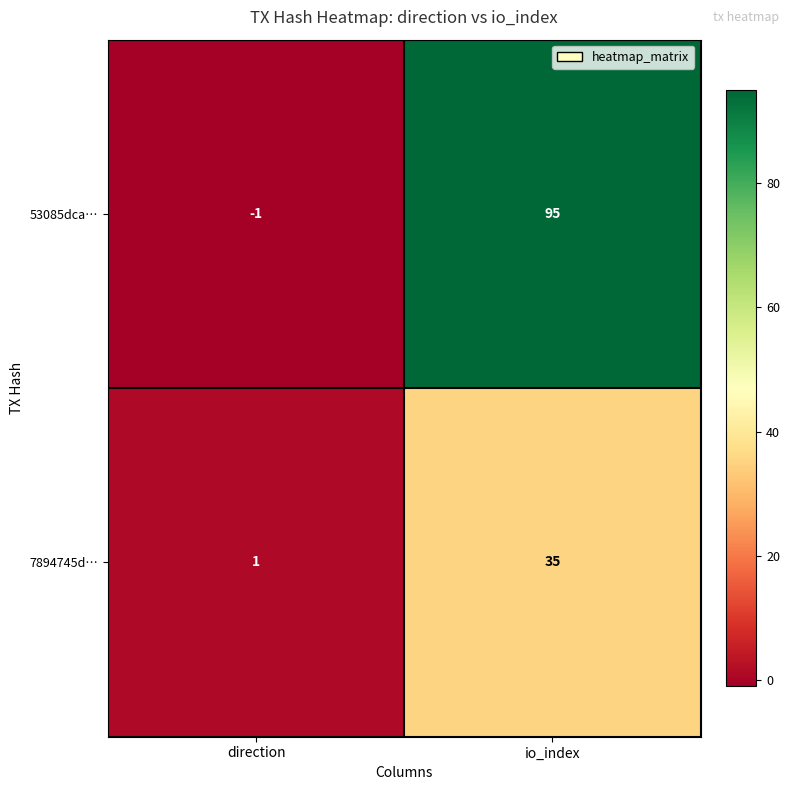

At which category is the sum across all series the highest?

io_index